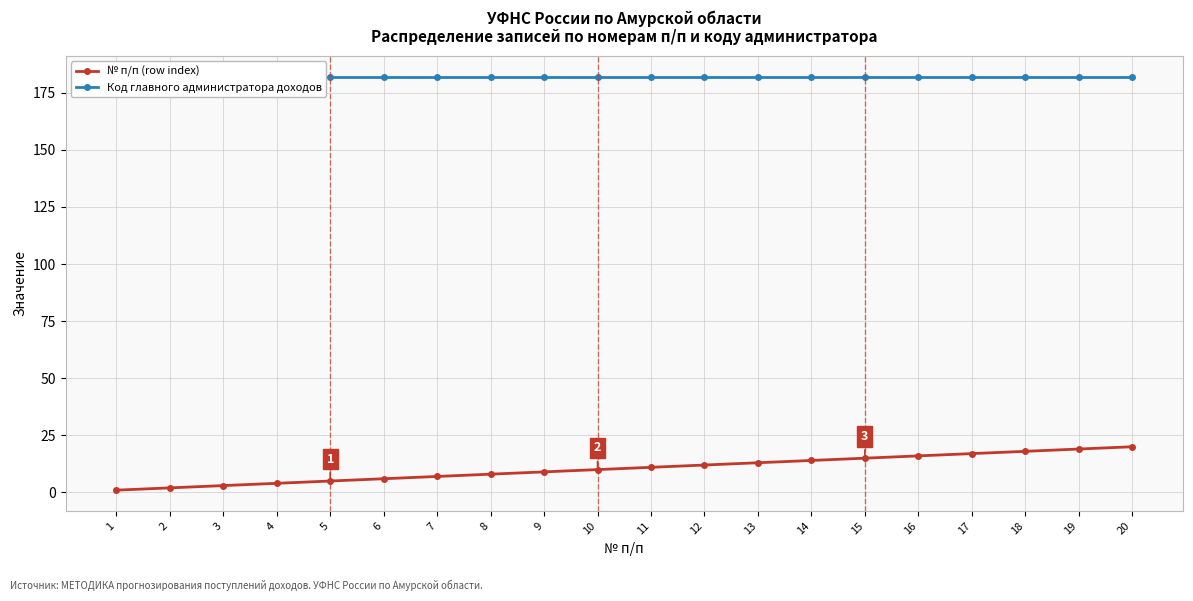

True or false: Код главного администратора доходов has more than 1 interior local peaks.

False